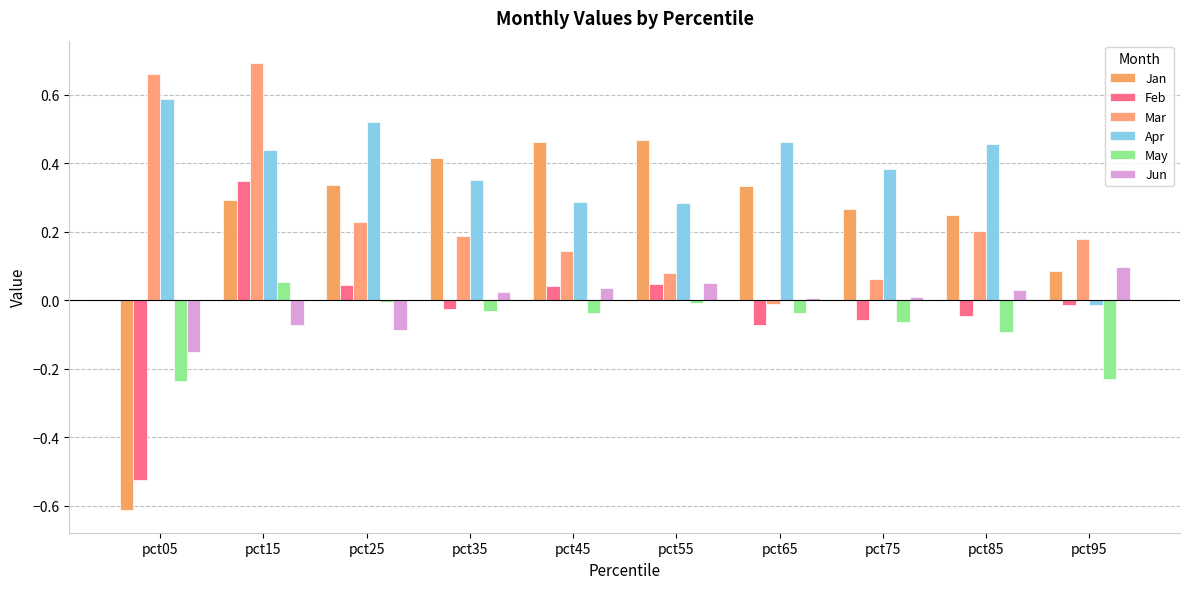

Which series has the largest total across all categories?

Apr